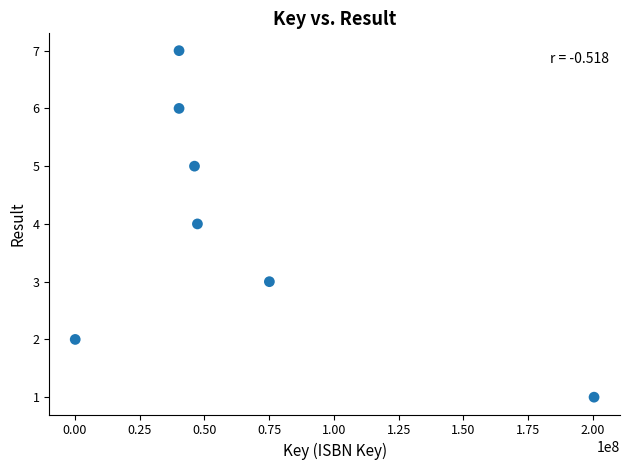

What is the range of Y values (max minus min)?

6